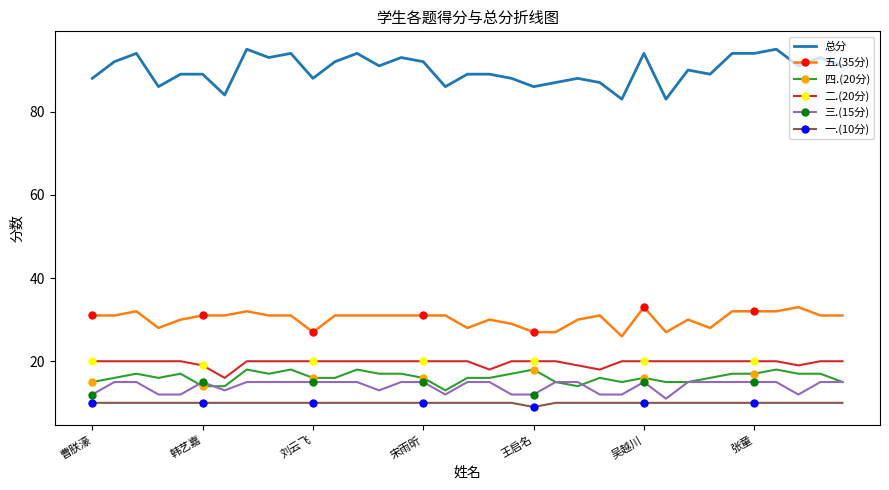

Reading left to right, list all the values displayed in this chart.

总分: 88	92	94	86	89	89	84	95	93	94	88	92	94	91	93	92	86	89	89	88	86	87	88	87	83	94	83	90	89	94	94	95	91	93	91
五.(35分): 31	31	32	28	30	31	31	32	31	31	27	31	31	31	31	31	31	28	30	29	27	27	30	31	26	33	27	30	28	32	32	32	33	31	31
四.(20分): 15	16	17	16	17	14	14	18	17	18	16	16	18	17	17	16	13	16	16	17	18	15	14	16	15	16	15	15	16	17	17	18	17	17	15
二.(20分): 20	20	20	20	20	19	16	20	20	20	20	20	20	20	20	20	20	20	18	20	20	20	19	18	20	20	20	20	20	20	20	20	19	20	20
三.(15分): 12	15	15	12	12	15	13	15	15	15	15	15	15	13	15	15	12	15	15	12	12	15	15	12	12	15	11	15	15	15	15	15	12	15	15
一.(10分): 10	10	10	10	10	10	10	10	10	10	10	10	10	10	10	10	10	10	10	10	9	10	10	10	10	10	10	10	10	10	10	10	10	10	10